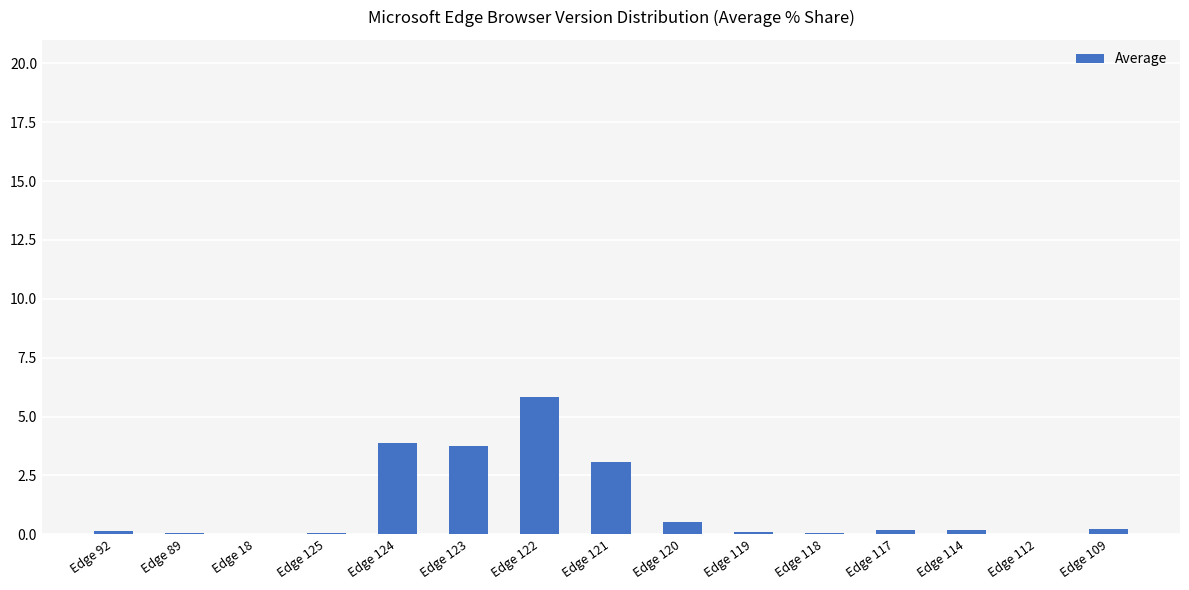

The value at Edge 122 is 5.8. True or false?

True